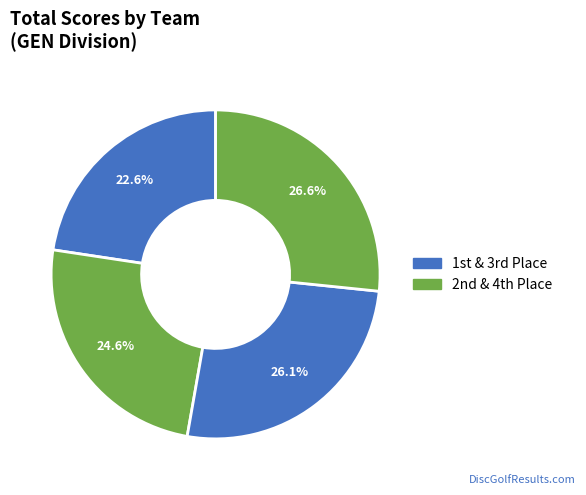

Count the number of slices in the pie.

4